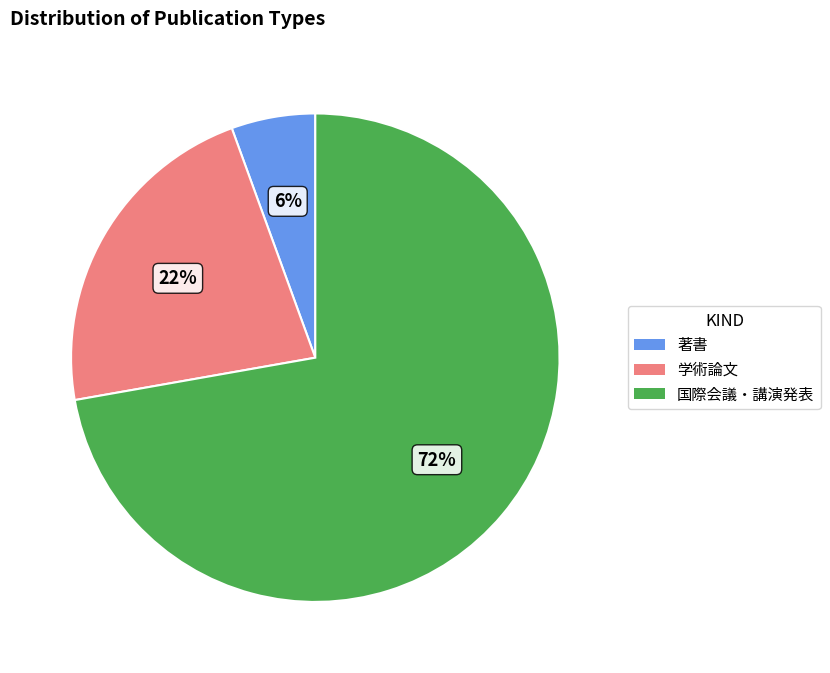

To the nearest percent, what is the average slice percentage?

33%